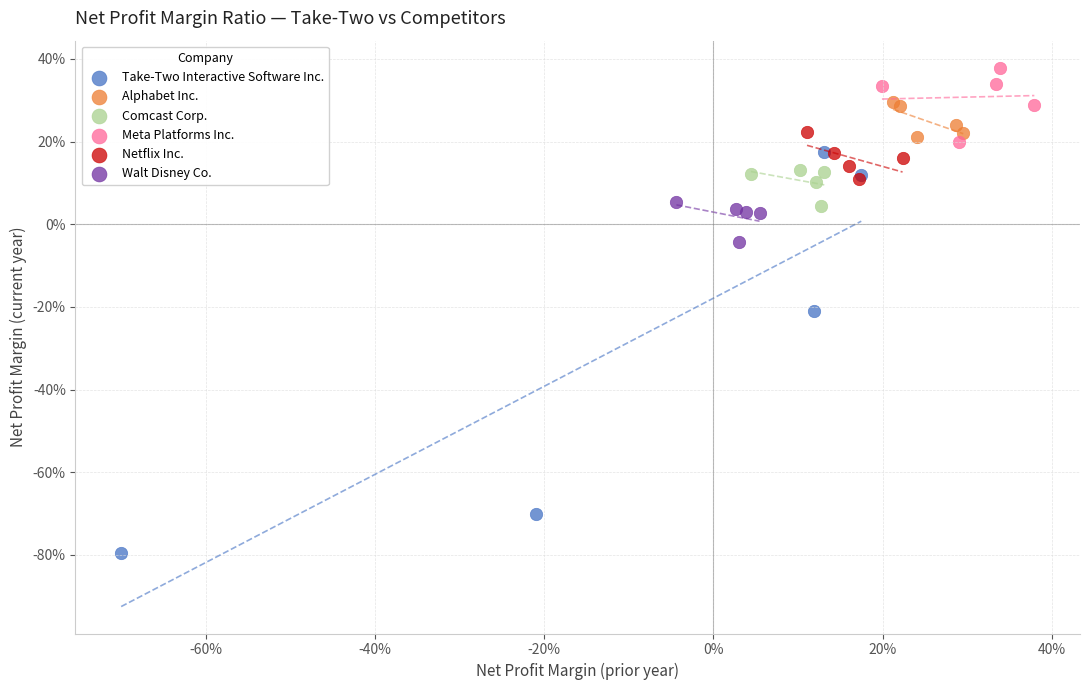

What are all the series names shown in the legend?

Take-Two Interactive Software Inc., Alphabet Inc., Comcast Corp., Meta Platforms Inc., Netflix Inc., Walt Disney Co.